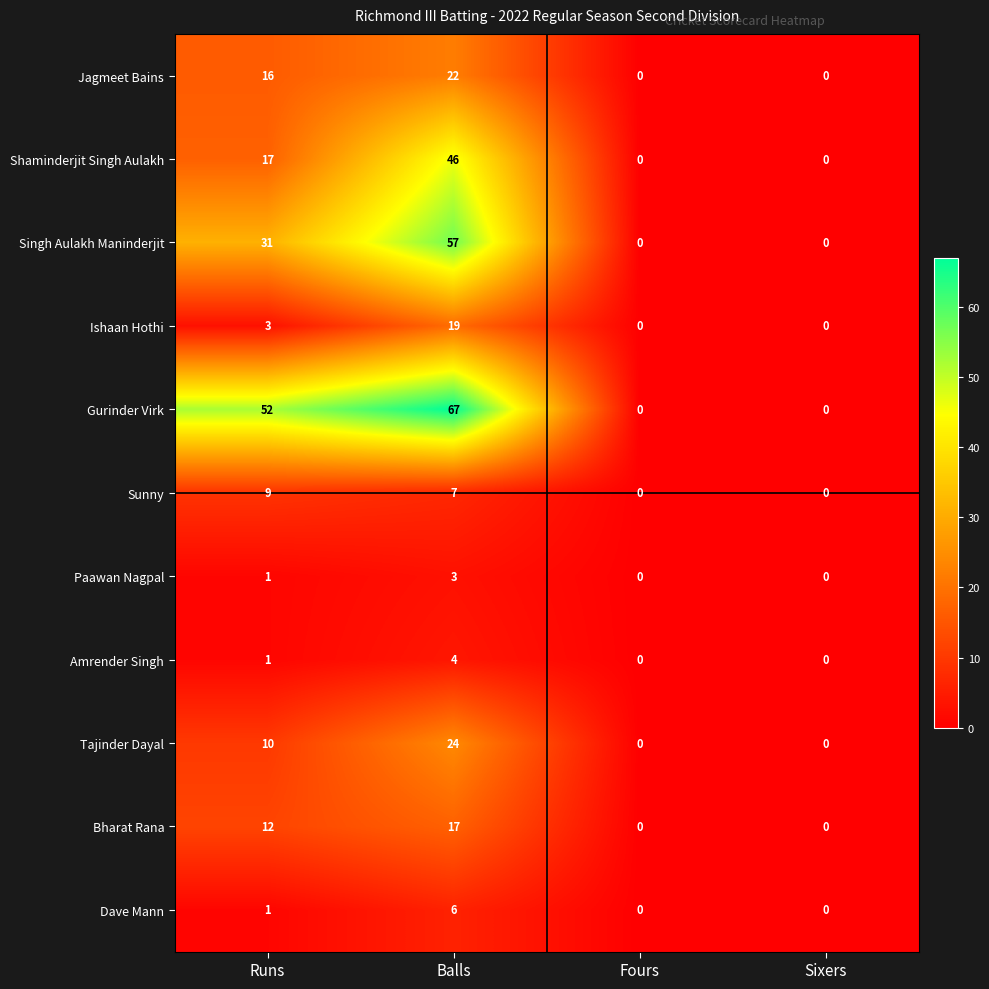

At Balls, list the series in order from smallest to largest.

Paawan Nagpal, Amrender Singh, Dave Mann, Sunny, Bharat Rana, Ishaan Hothi, Jagmeet Bains, Tajinder Dayal, Shaminderjit Singh Aulakh, Singh Aulakh Maninderjit, Gurinder Virk